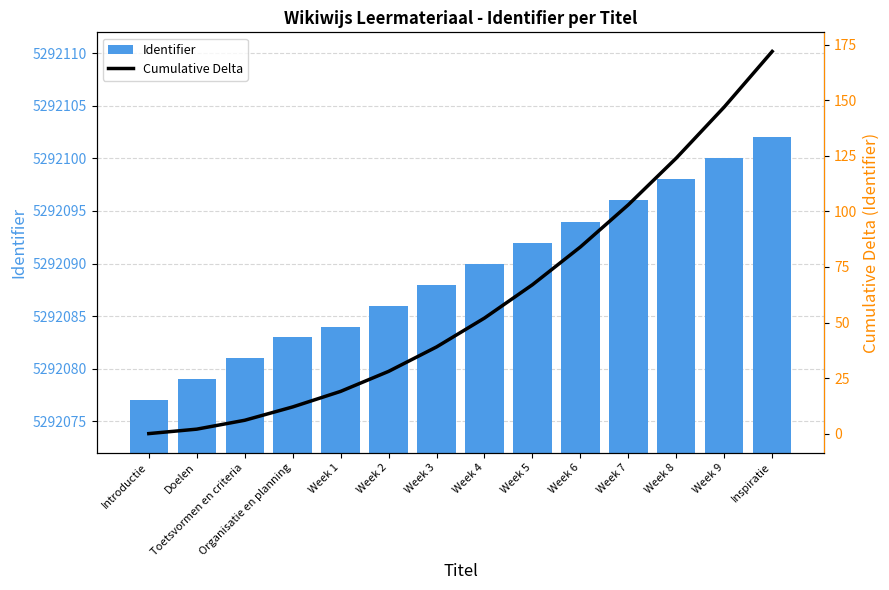

How many groups of bars are there?

14